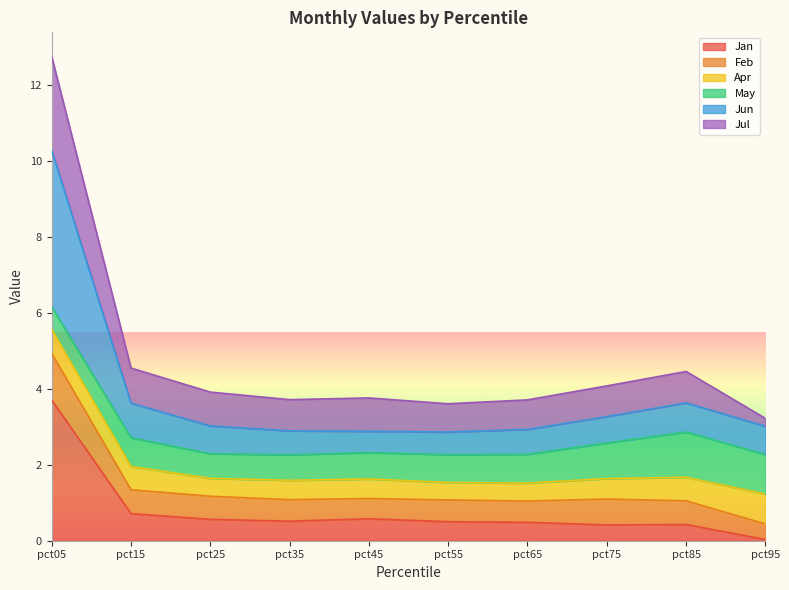

How many interior local peaks does the Jan series have?

2